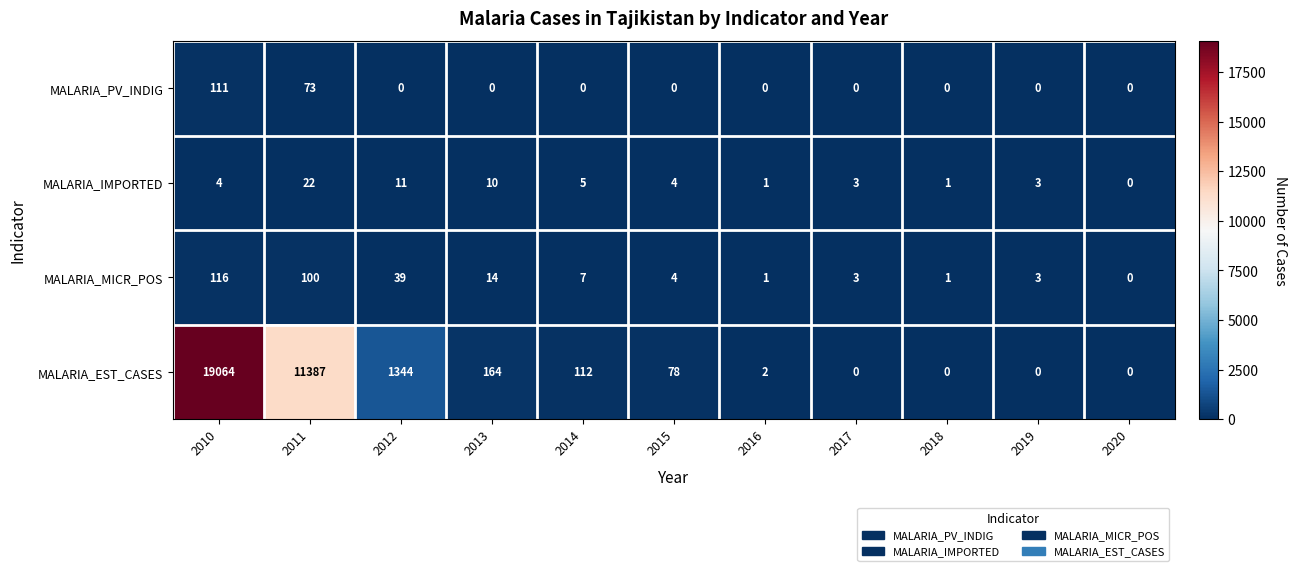

List the series in order of their peak value, lowest first.

MALARIA_IMPORTED, MALARIA_PV_INDIG, MALARIA_MICR_POS, MALARIA_EST_CASES